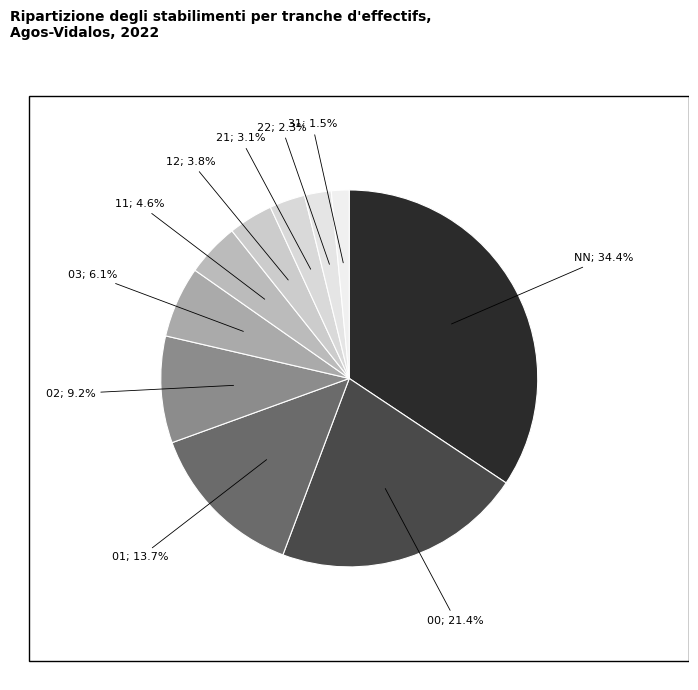

How many slices are in this pie chart?

10